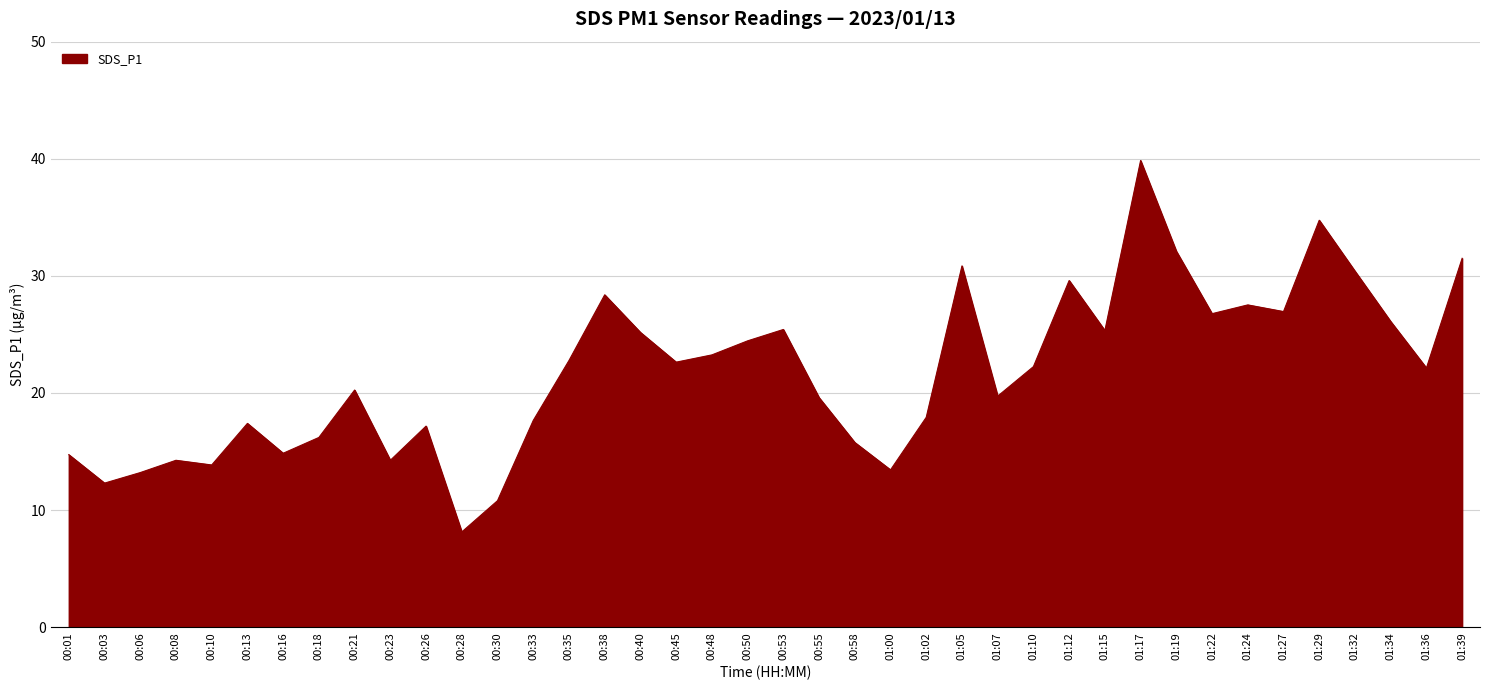

What position from the left is 01:05?

26